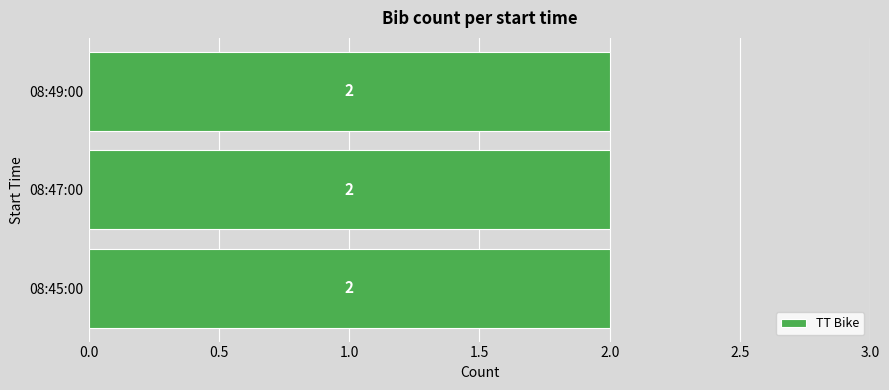

Count the number of data series in this chart.

1